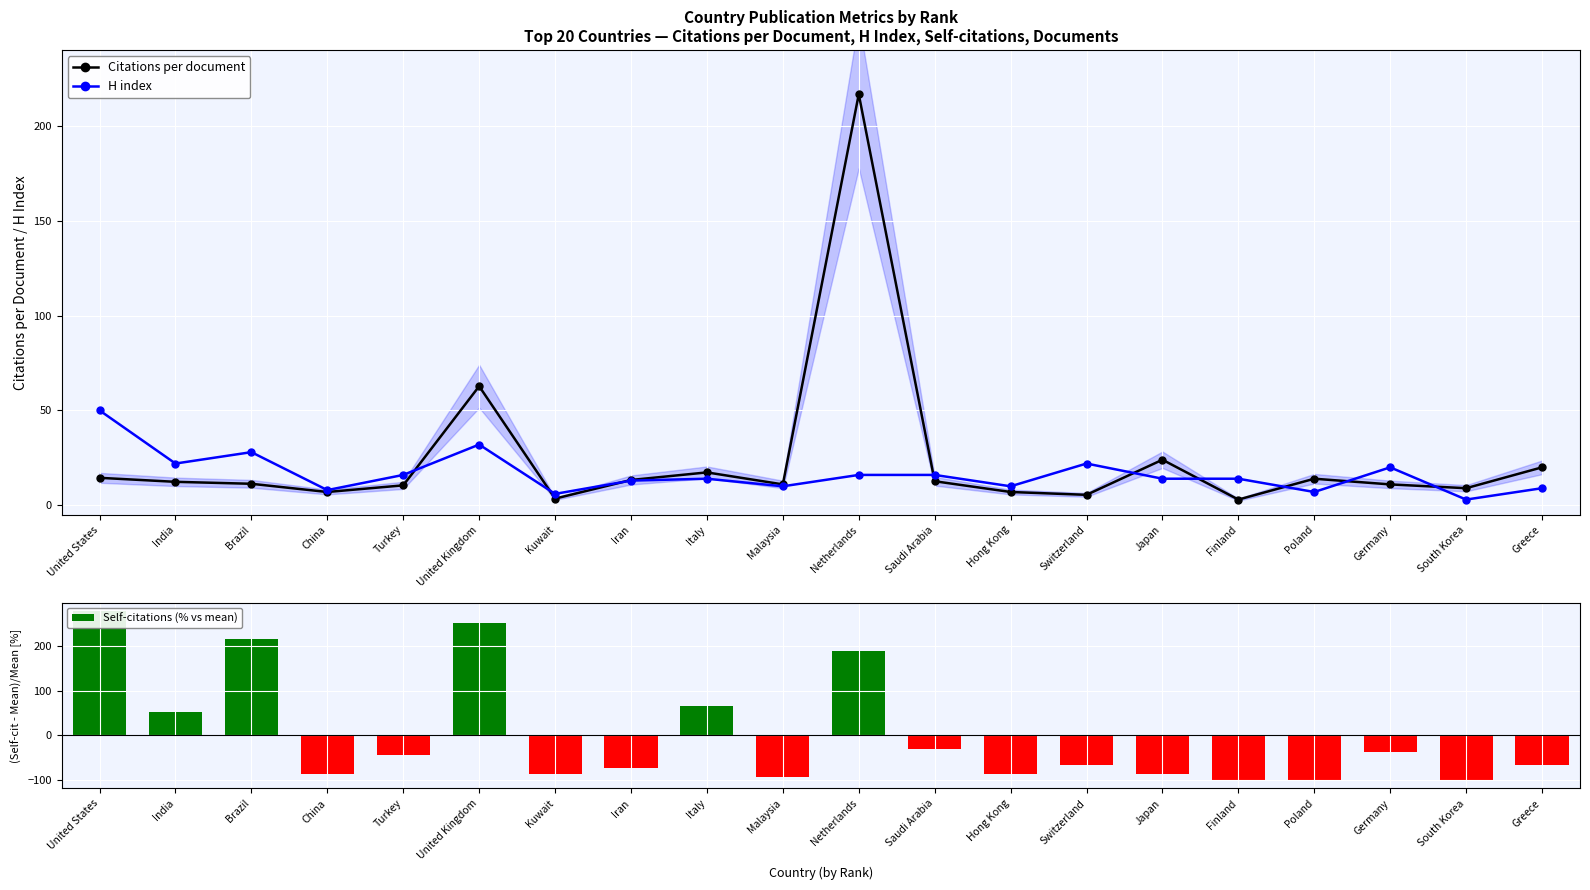

Rank the categories by Self-citations (% vs mean) value from lowest to highest.

Finland, Poland, South Korea, Malaysia, China, Kuwait, Hong Kong, Japan, Iran, Switzerland, Greece, Turkey, Germany, Saudi Arabia, India, Italy, Netherlands, Brazil, United Kingdom, United States